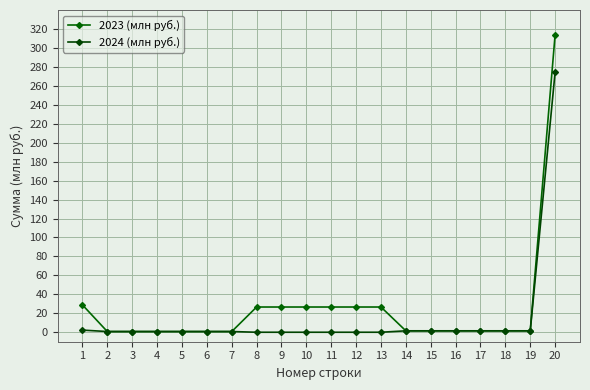

Which has a higher value, 11 or 7?

11